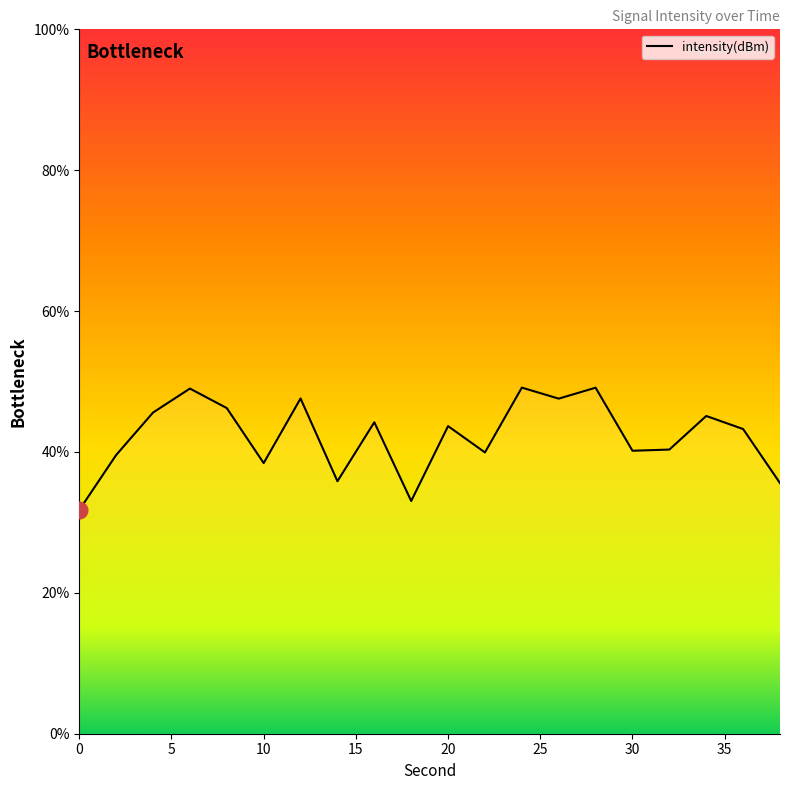

What is the difference between the maximum and minimum values?

17.4